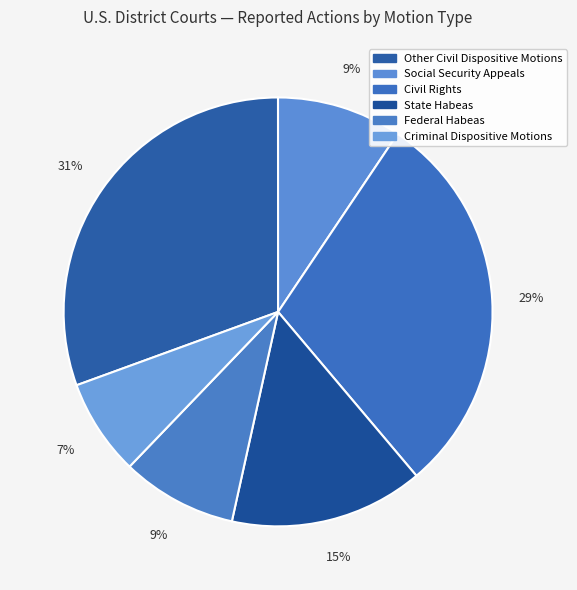

What is the smallest slice in the pie chart?

Criminal Dispositive Motions